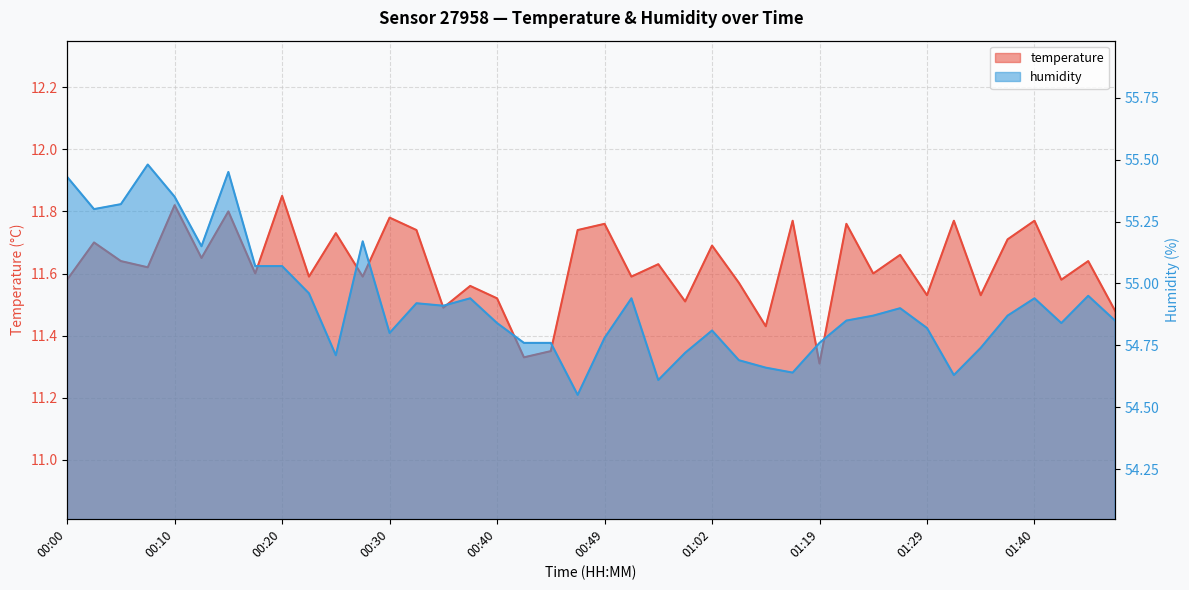

In temperature, how many points are lower than both neighbors (excluding endpoints)?

15